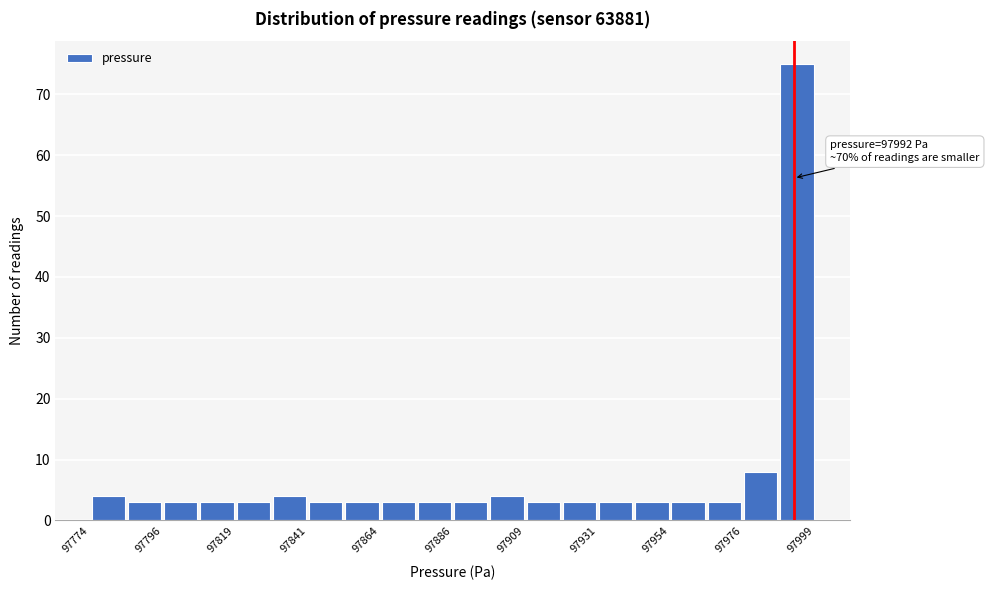

Read against the x-axis, roughly where is the centre of the tallest bar?

97995